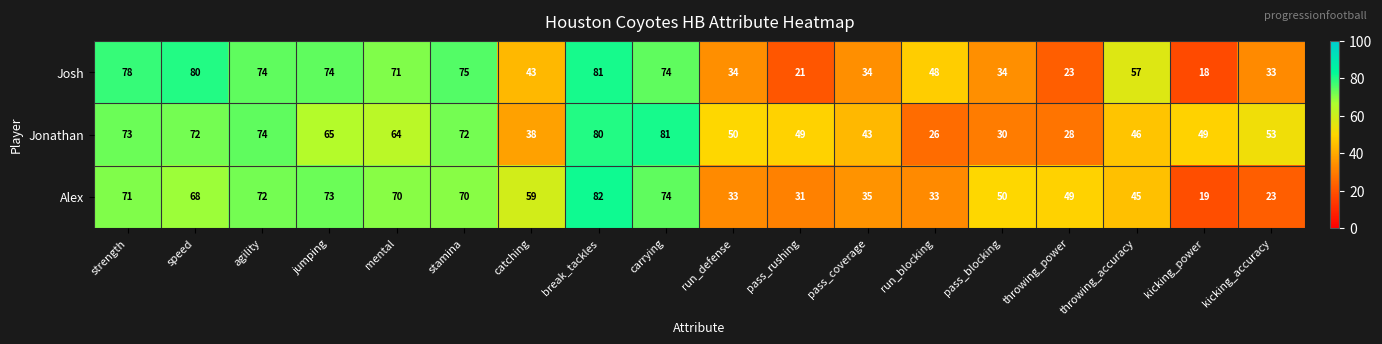

What is the total value across all series at pass_coverage?

112